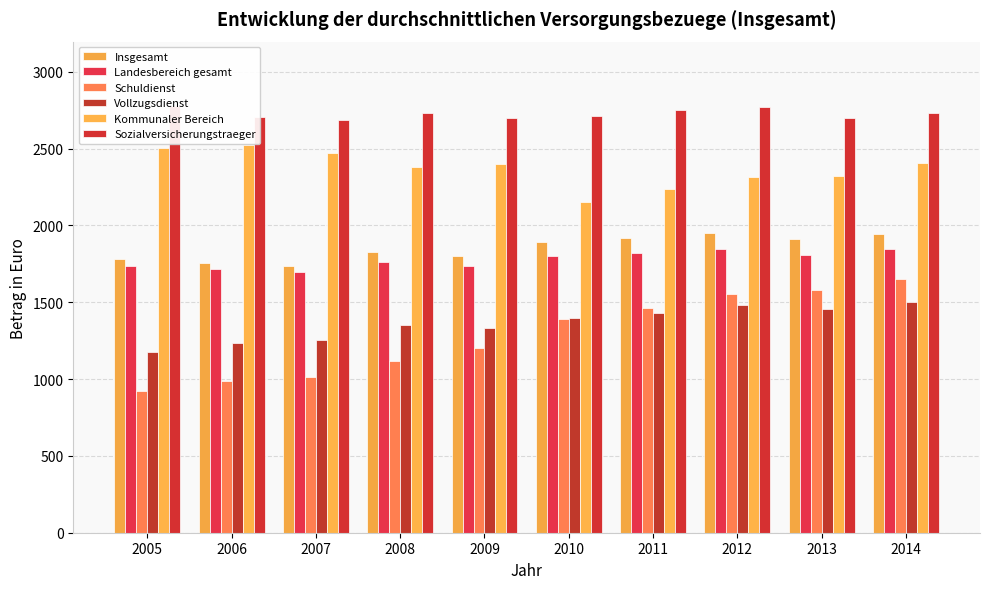

What is the minimum value for Kommunaler Bereich?

2150